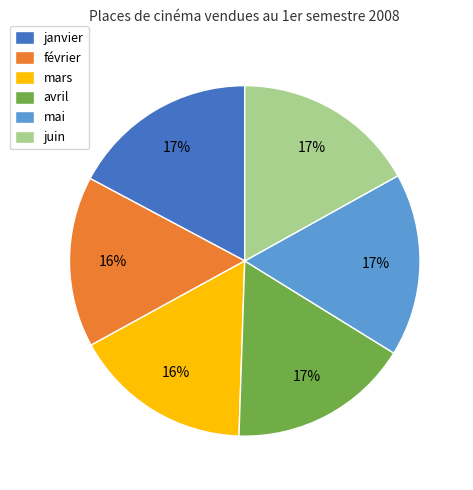

Which has a higher value, juin or février?

juin